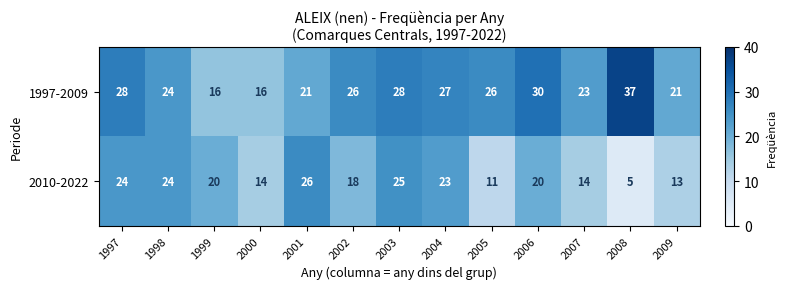

Where does the 2010-2022 series first go above 20?

1997